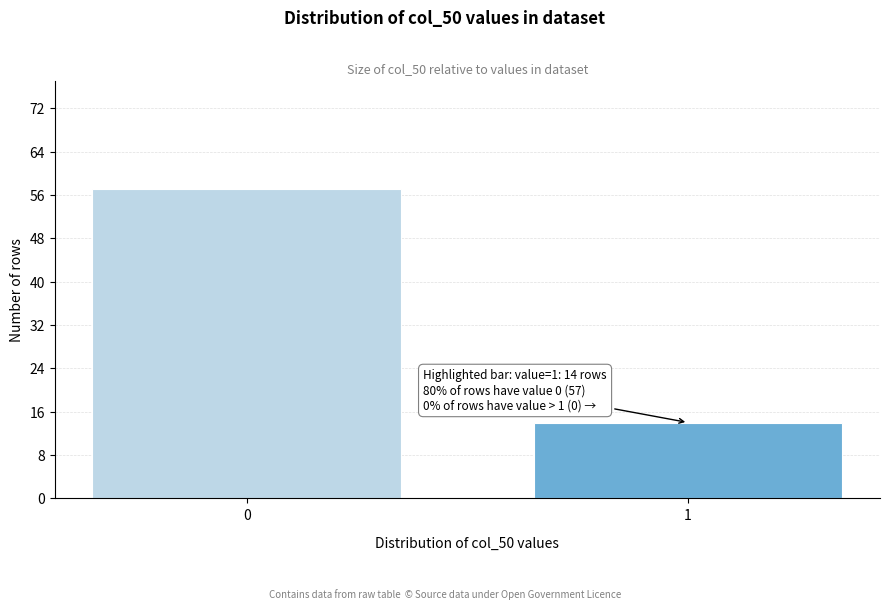

Reading left to right, what are all the values shown in this chart?

0=57	1=14